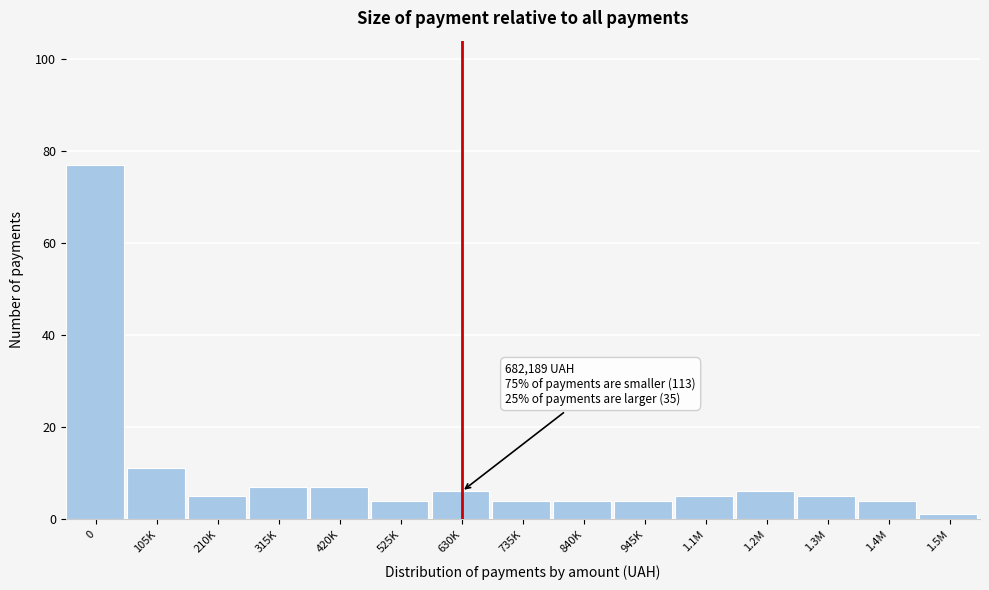

Reading left to right, extract all data points from this chart.

77	11	5	7	7	4	6	4	4	4	5	6	5	4	1